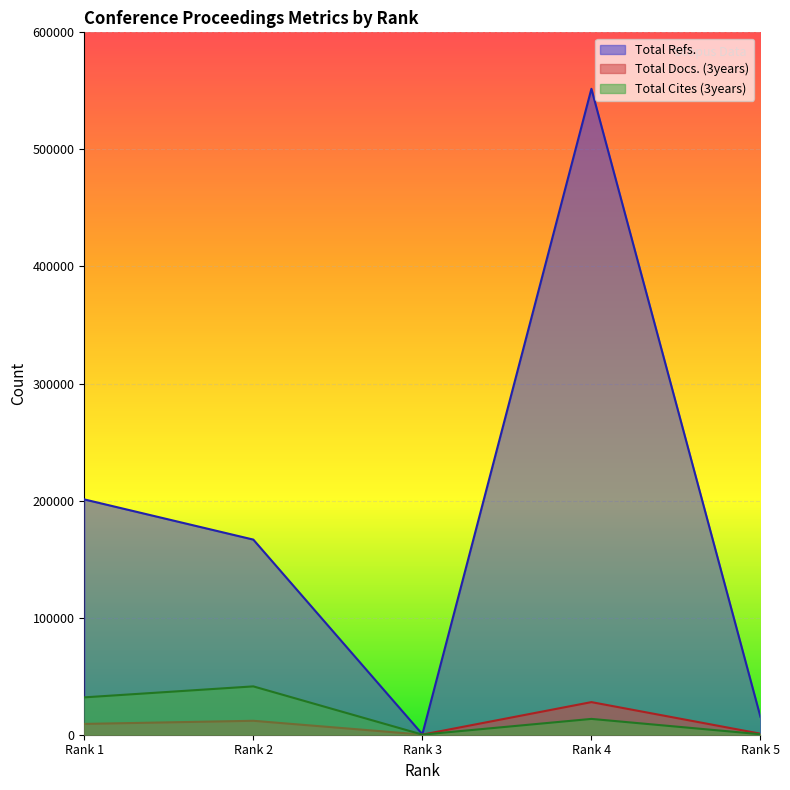

Which category has the lowest value in the Total Refs. series?

Rank 3